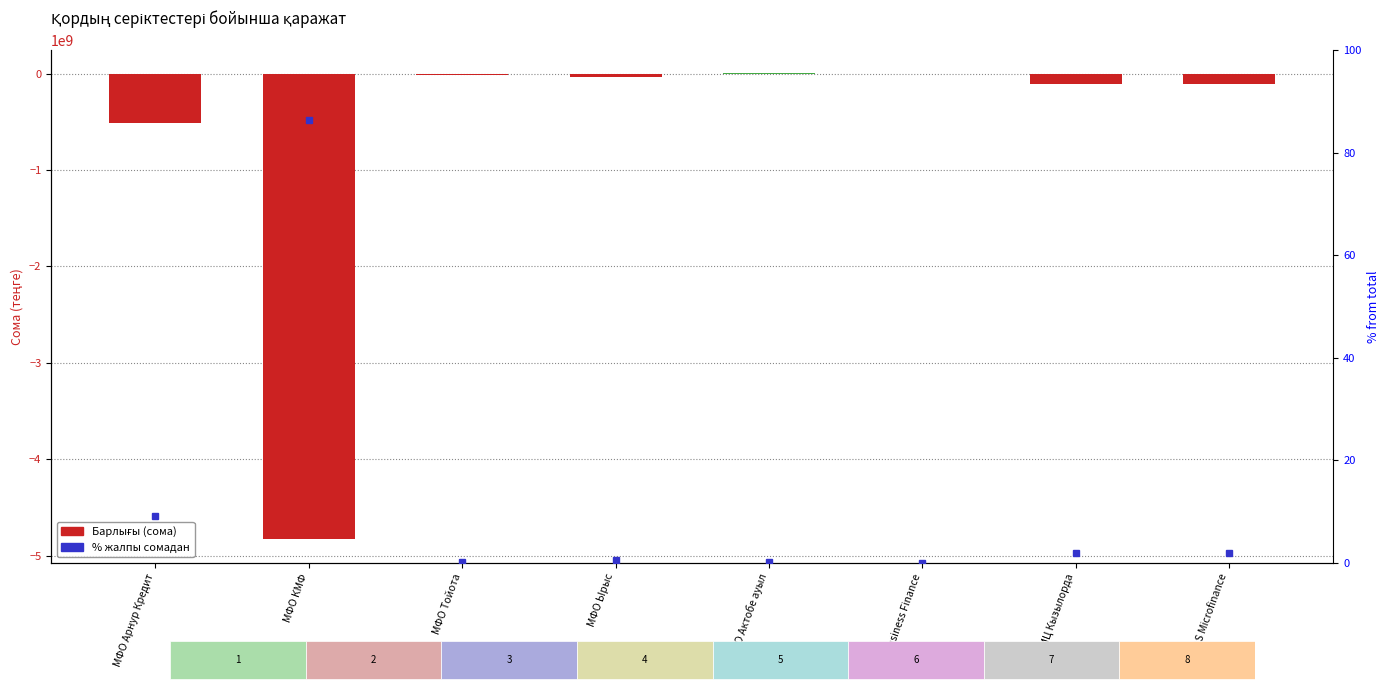

What is the average value?

-699332022